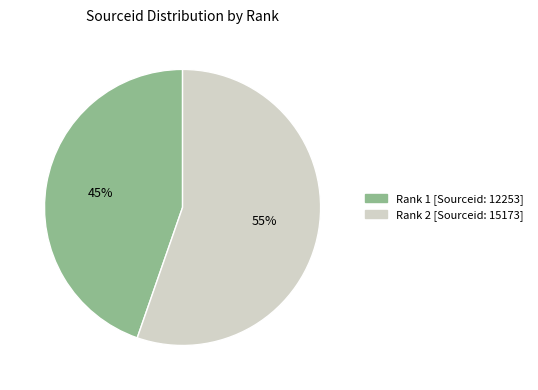

Does any single category account for the majority?

Yes